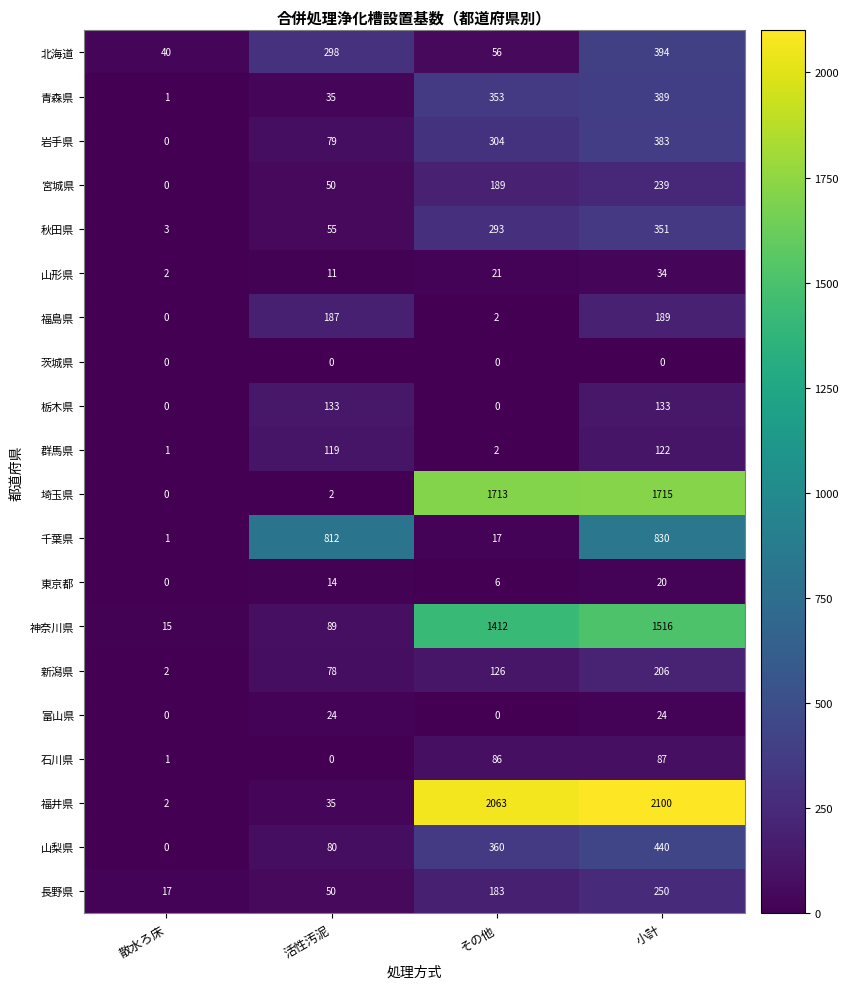

At 小計, list the series in order from smallest to largest.

茨城県, 東京都, 富山県, 山形県, 石川県, 群馬県, 栃木県, 福島県, 新潟県, 宮城県, 長野県, 秋田県, 岩手県, 青森県, 北海道, 山梨県, 千葉県, 神奈川県, 埼玉県, 福井県